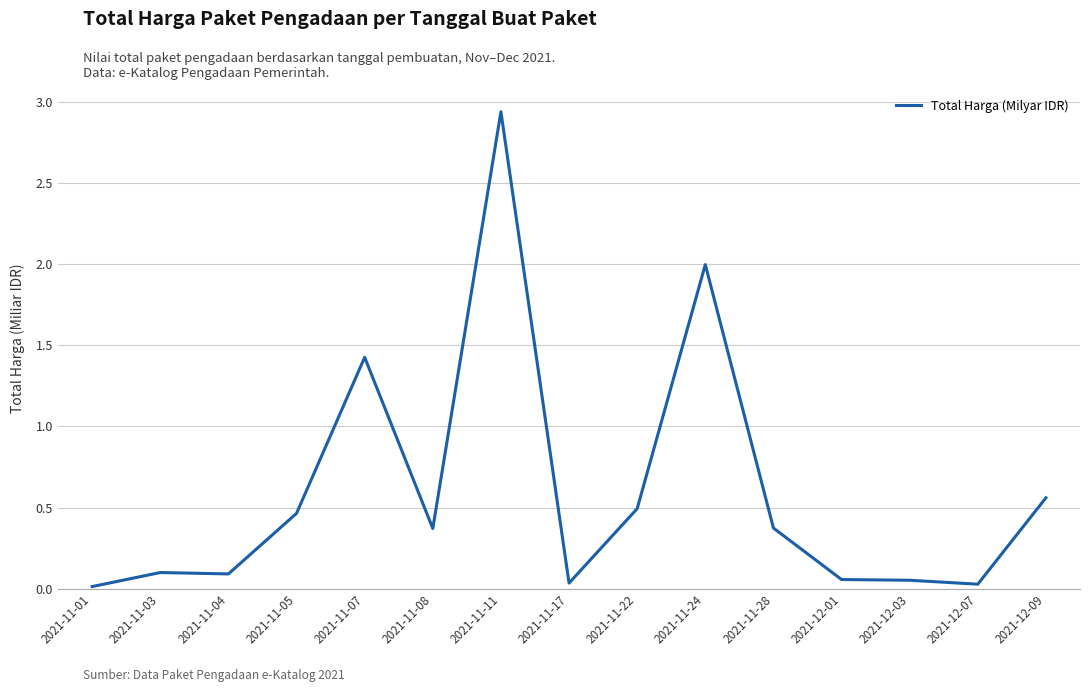

What position from the left is 2021-11-24?

10